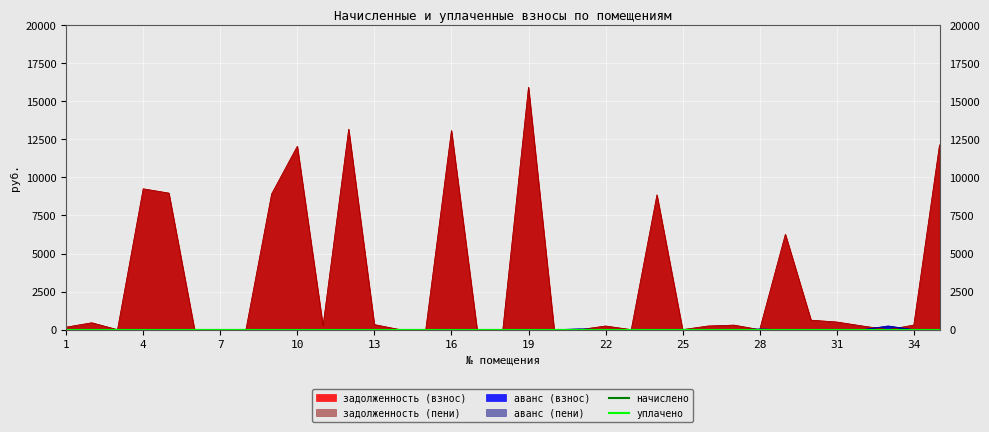

At how many categories does at least one series exceed 5361?

10